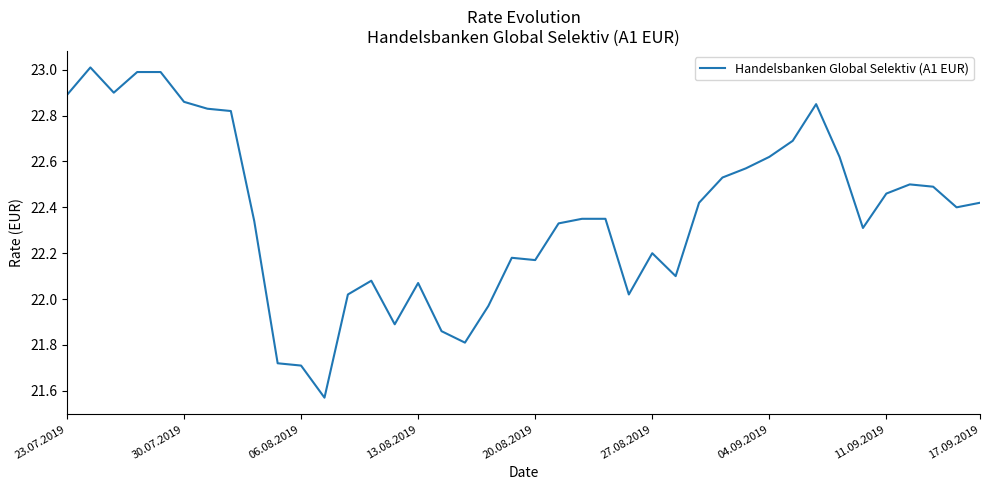

How many values are below 22?

7